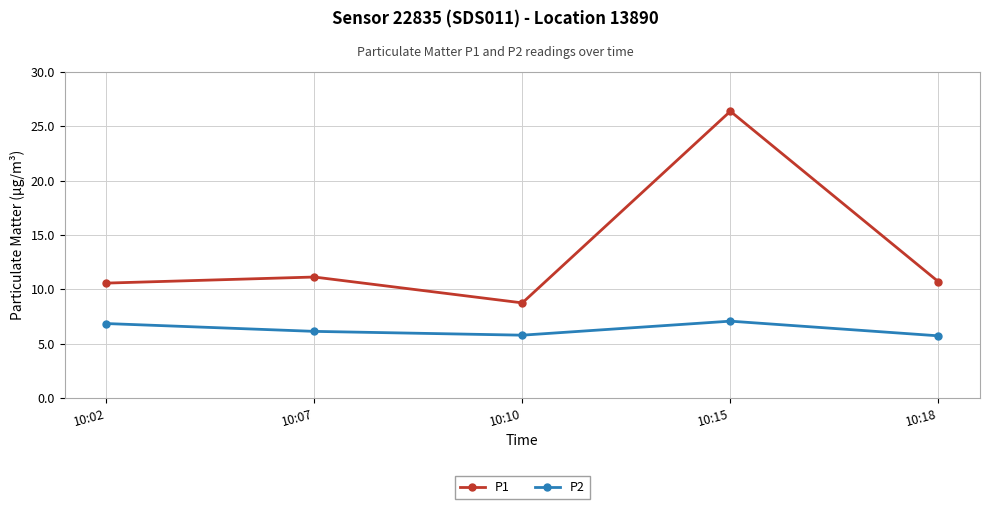

Count the number of categories in the chart.

5